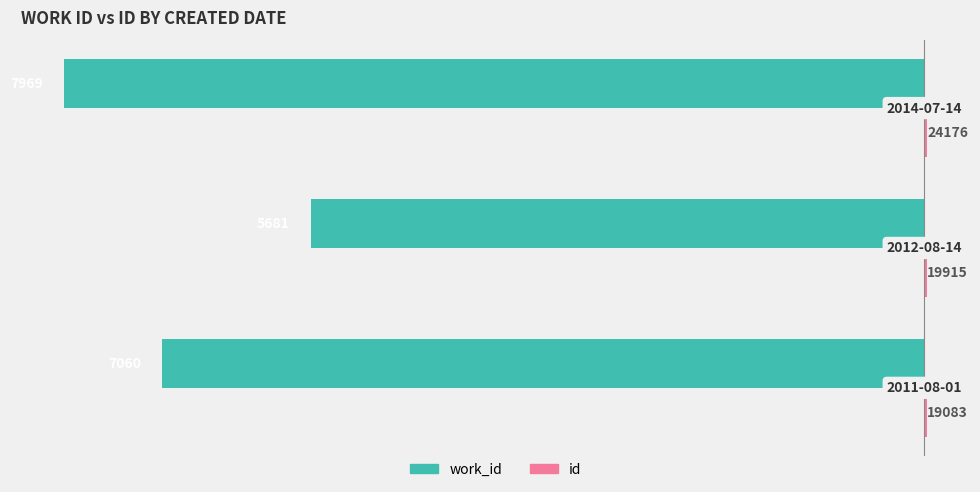

List the series in order of their peak value, highest first.

id, work_id